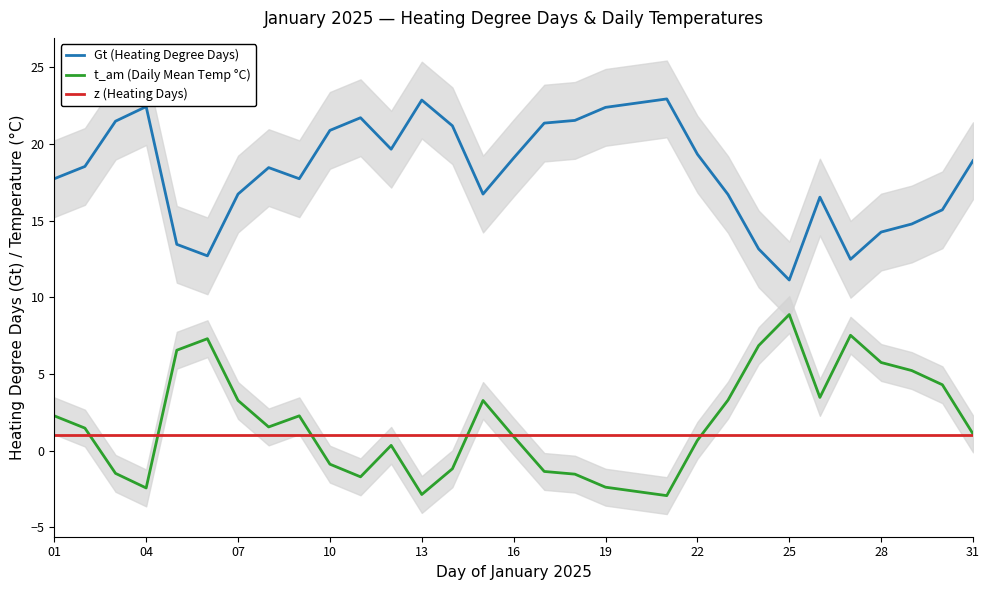

Which series has the largest total across all categories?

Gt (Heating Degree Days)